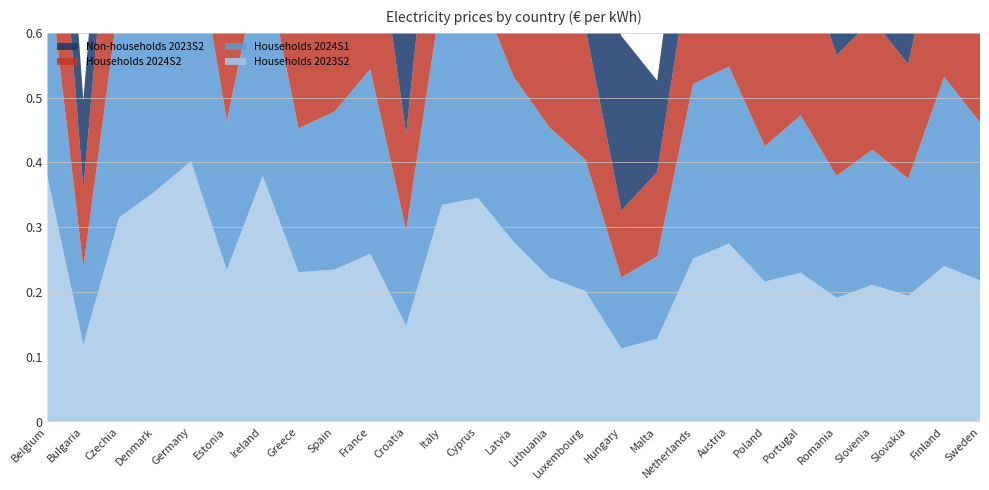

Reading left to right, list all the values displayed in this chart.

Households 2023S2: 0.4	0.1	0.3	0.4	0.4	0.2	0.4	0.2	0.2	0.3	0.1	0.3	0.3	0.3	0.2	0.2	0.1	0.1	0.3	0.3	0.2	0.2	0.2	0.2	0.2	0.2	0.2
Households 2024S1: 0.3	0.1	0.3	0.4	0.4	0.2	0.3	0.2	0.2	0.3	0.1	0.3	0.3	0.3	0.2	0.2	0.1	0.1	0.3	0.3	0.2	0.2	0.2	0.2	0.2	0.3	0.2
Households 2024S2: 0.3	0.1	0.3	0.4	0.4	0.2	0.4	0.2	0.2	0.3	0.1	0.3	0.3	0.2	0.2	0.2	0.1	0.1	0.2	0.2	0.2	0.3	0.2	0.2	0.2	0.3	0.2
Non-households 2023S2: 0.2	0.1	0.2	0.1	0.2	0.2	0.3	0.2	0.2	0.2	0.2	0.2	0.3	0.2	0.2	0.2	0.3	0.1	0.2	0.2	0.2	0.1	0.2	0.2	0.2	0.1	0.1